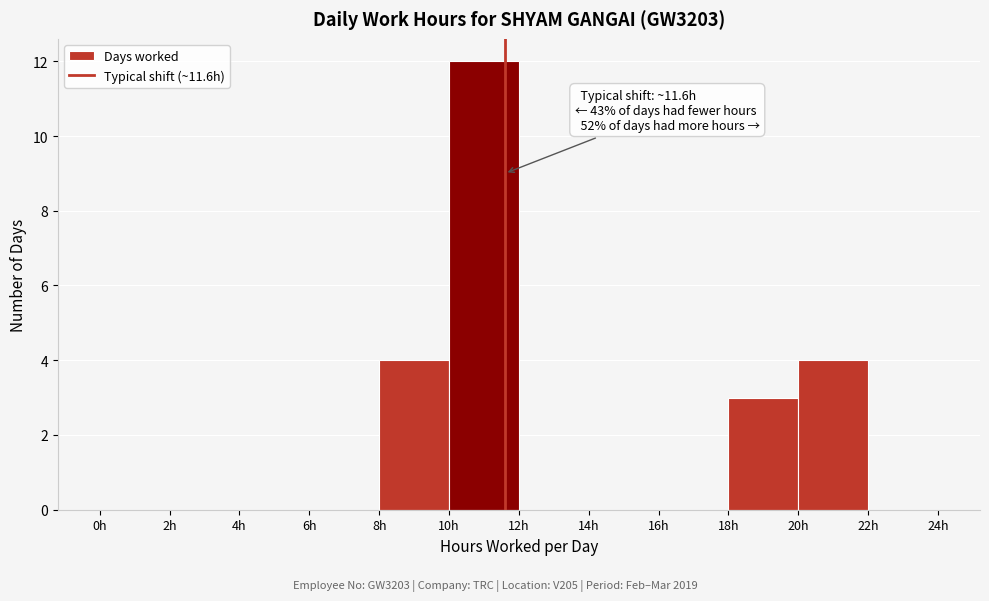

Which range on the x-axis has the tallest bar?

10 to 12